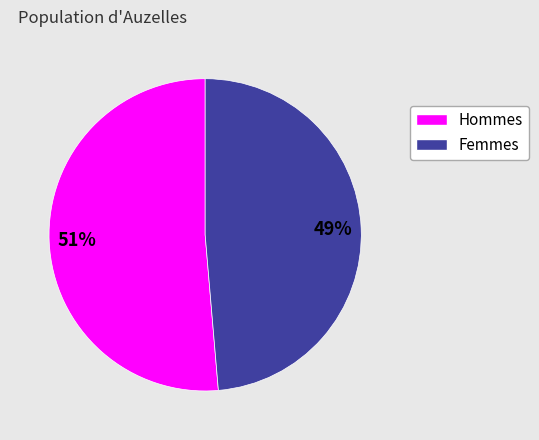

To the nearest percent, what is the average slice percentage?

50%